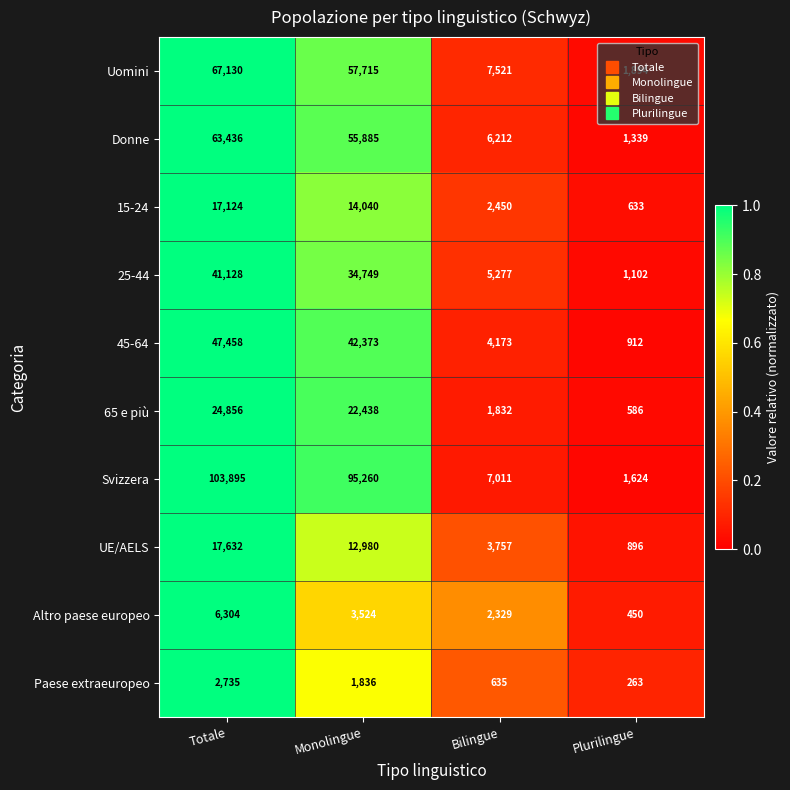

What is the total value across all series at Plurilingue?

9699